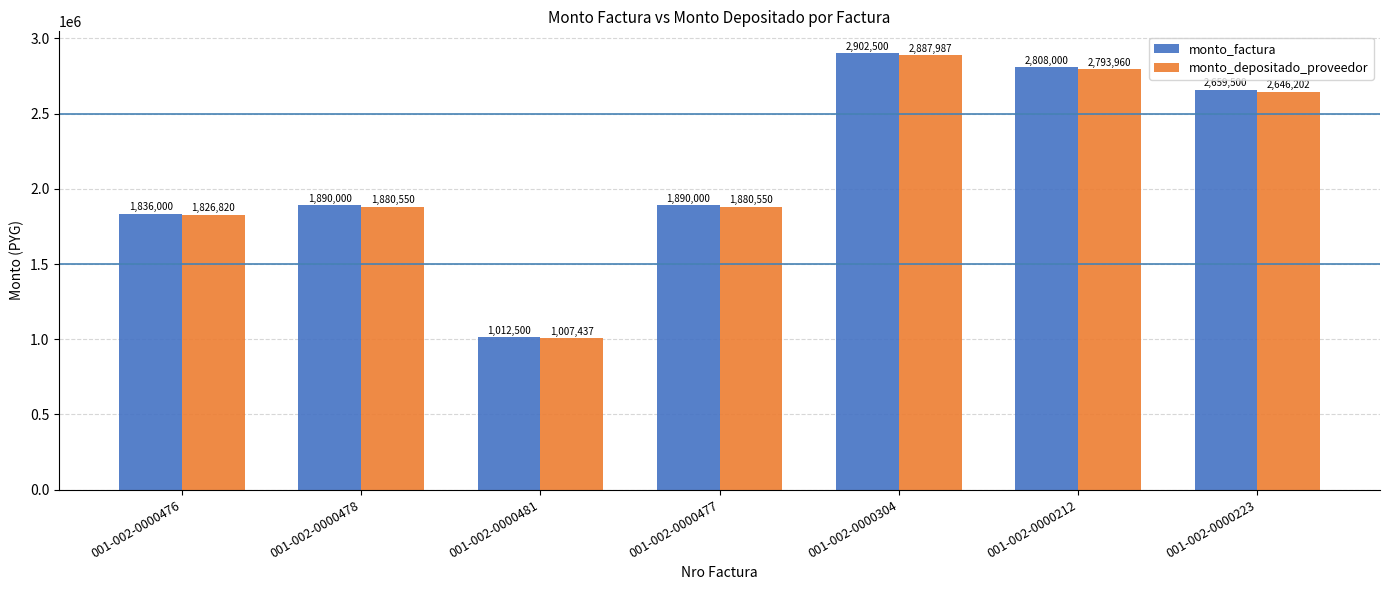

What is the difference between the highest and lowest values at 001-002-0000304?

14513